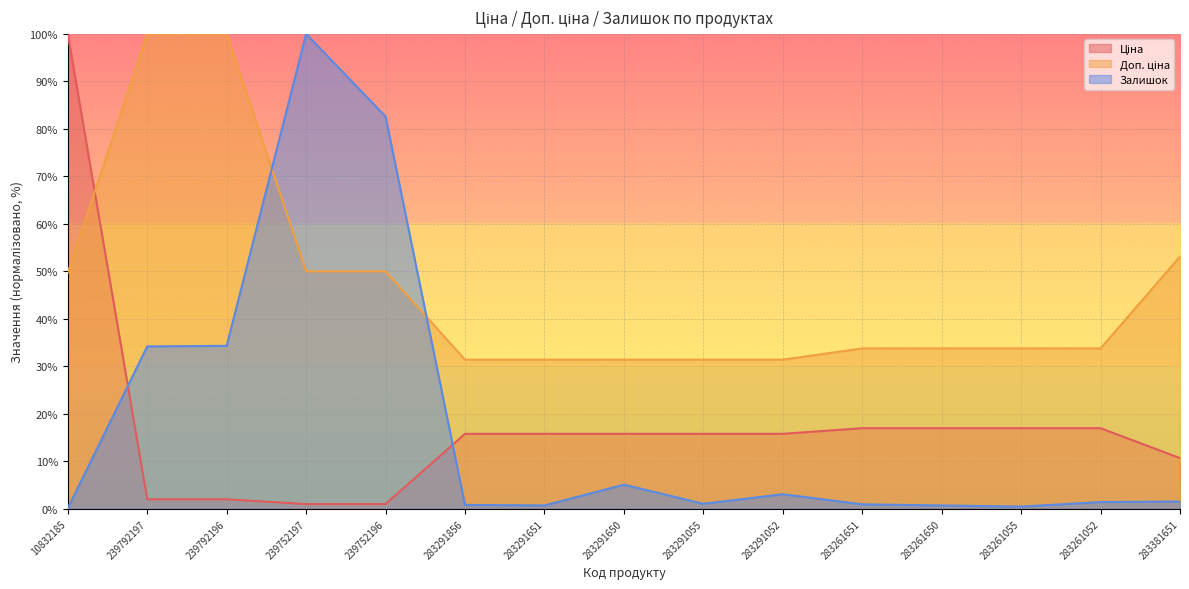

How many values in the Доп. ціна series exceed 33?

10